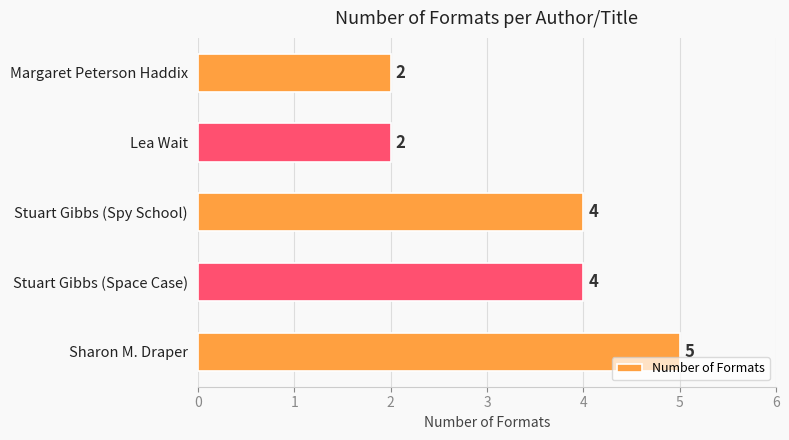

True or false: the data shows 2 at Margaret Peterson Haddix.

True